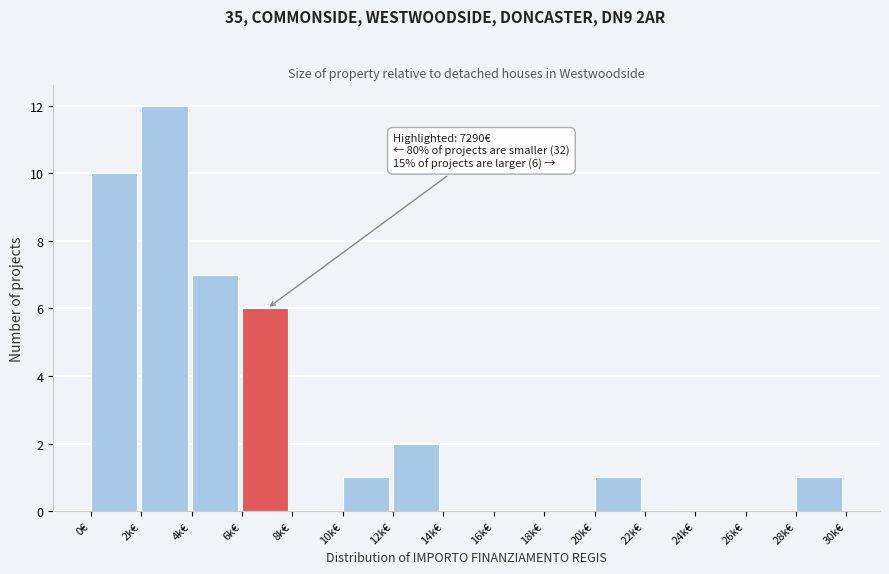

Reading left to right, what are all the values shown in this chart?

0€=10	2k€=12	4k€=7	6k€=6	8k€=0	10k€=1	12k€=2	14k€=0	16k€=0	18k€=0	20k€=1	22k€=0	24k€=0	26k€=0	28k€=1